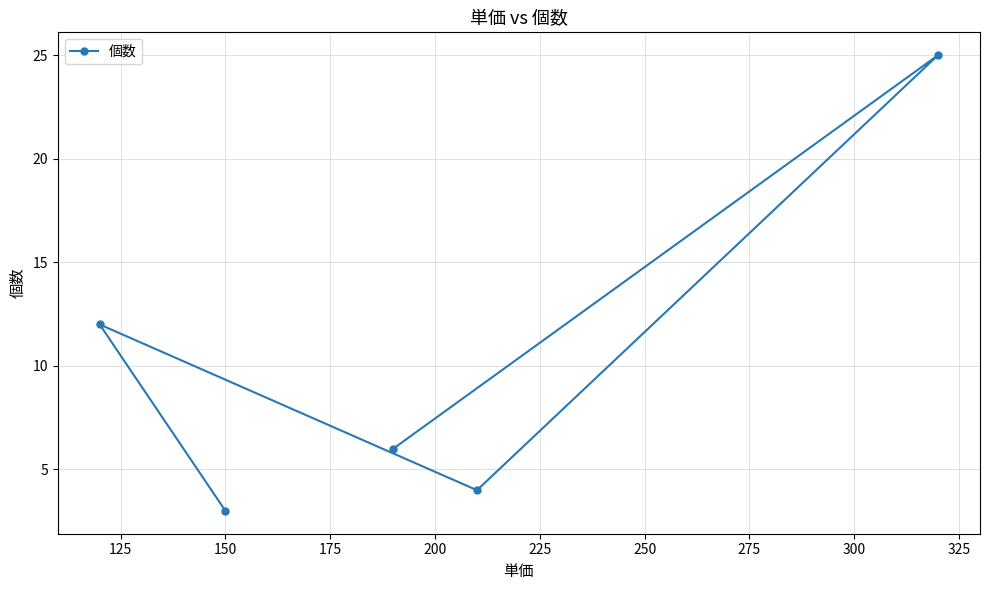

What is the difference between the maximum and minimum values?

22